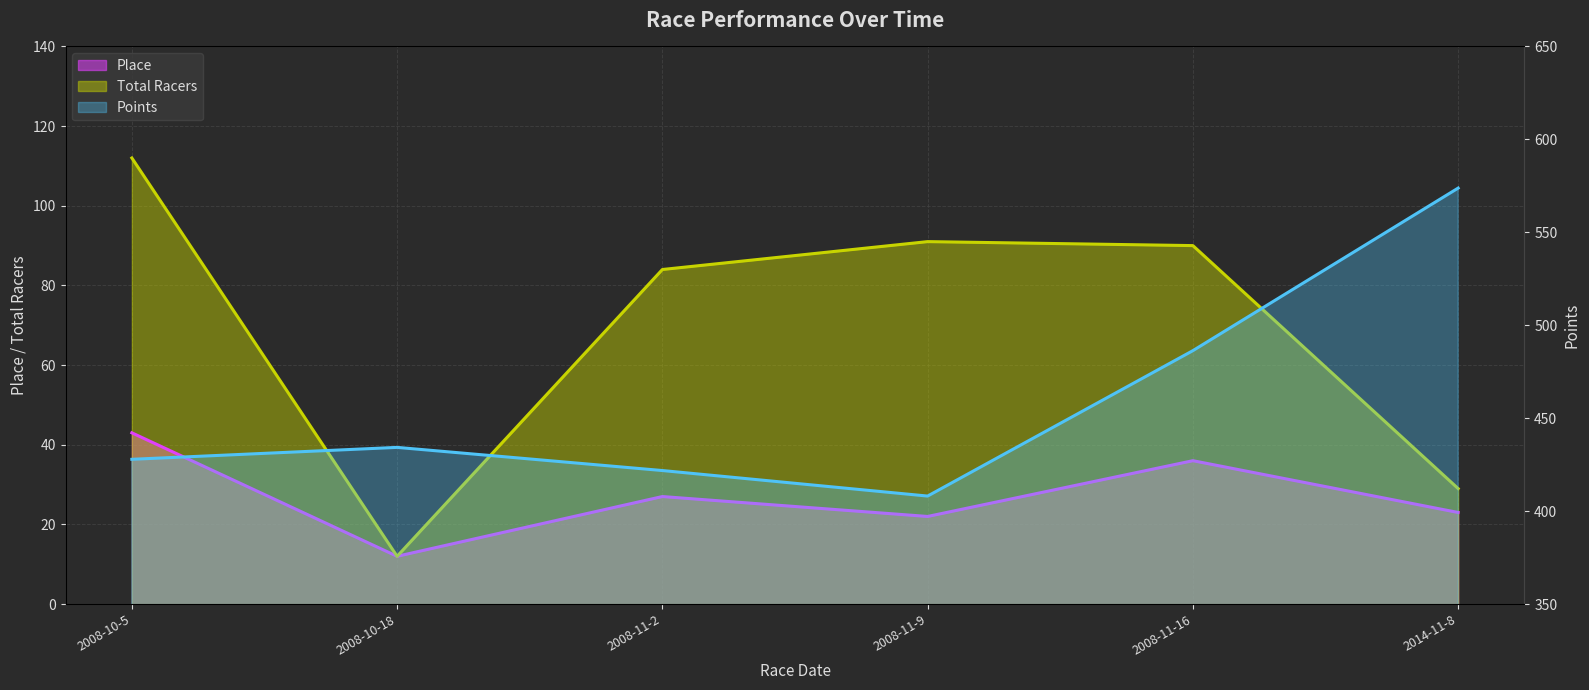

Is it true that Total Racers equals 12.0 at 2008-10-18?

True